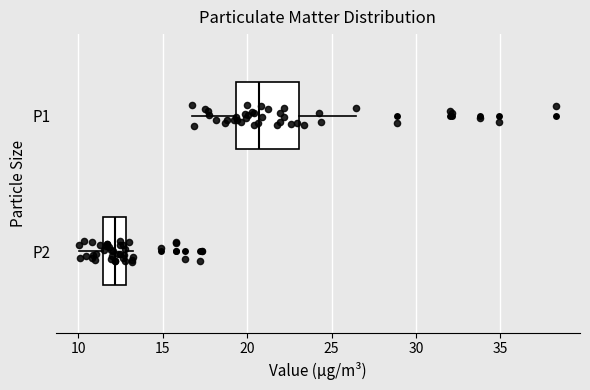

Where does the median line of the box for P1 sit on the x-axis? The values are not printed on the chart, so give them approximately, as read against the axis.

20.5